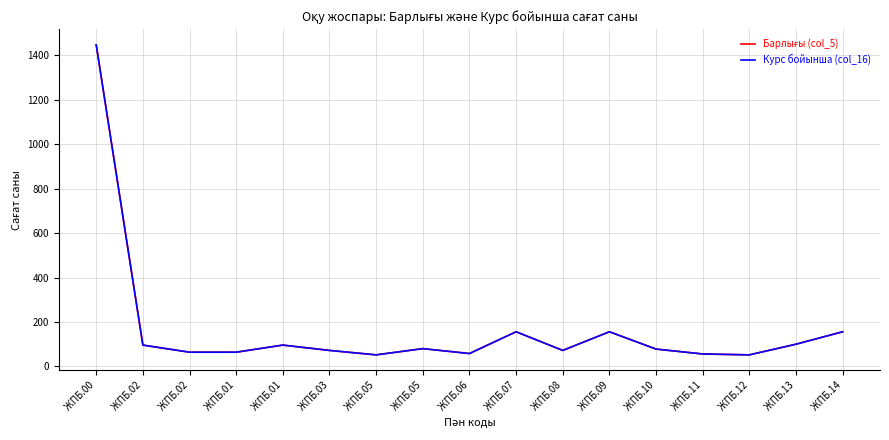

At which category is the sum across all series the highest?

ЖПБ.00